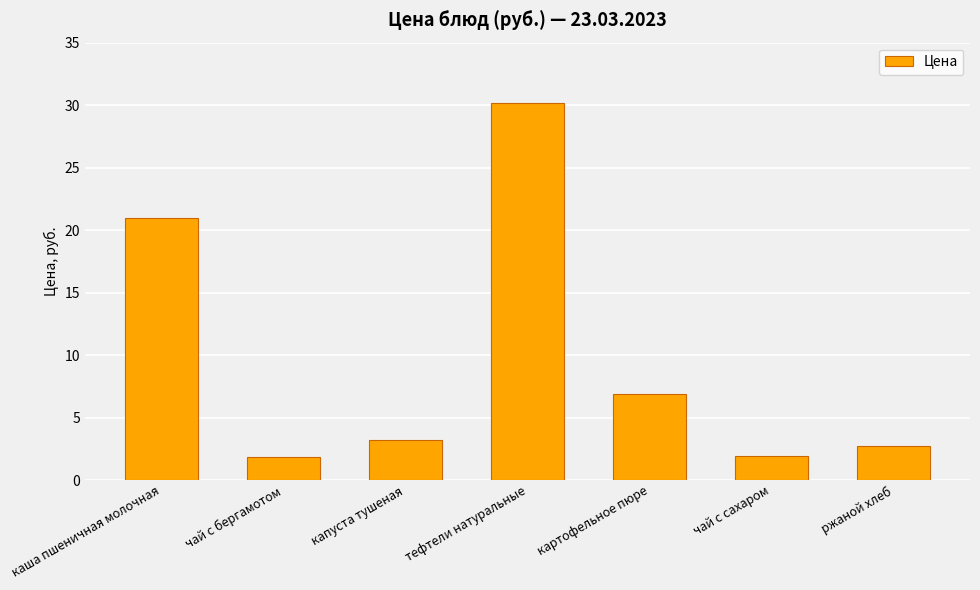

What position from the right is чай с сахаром?

2